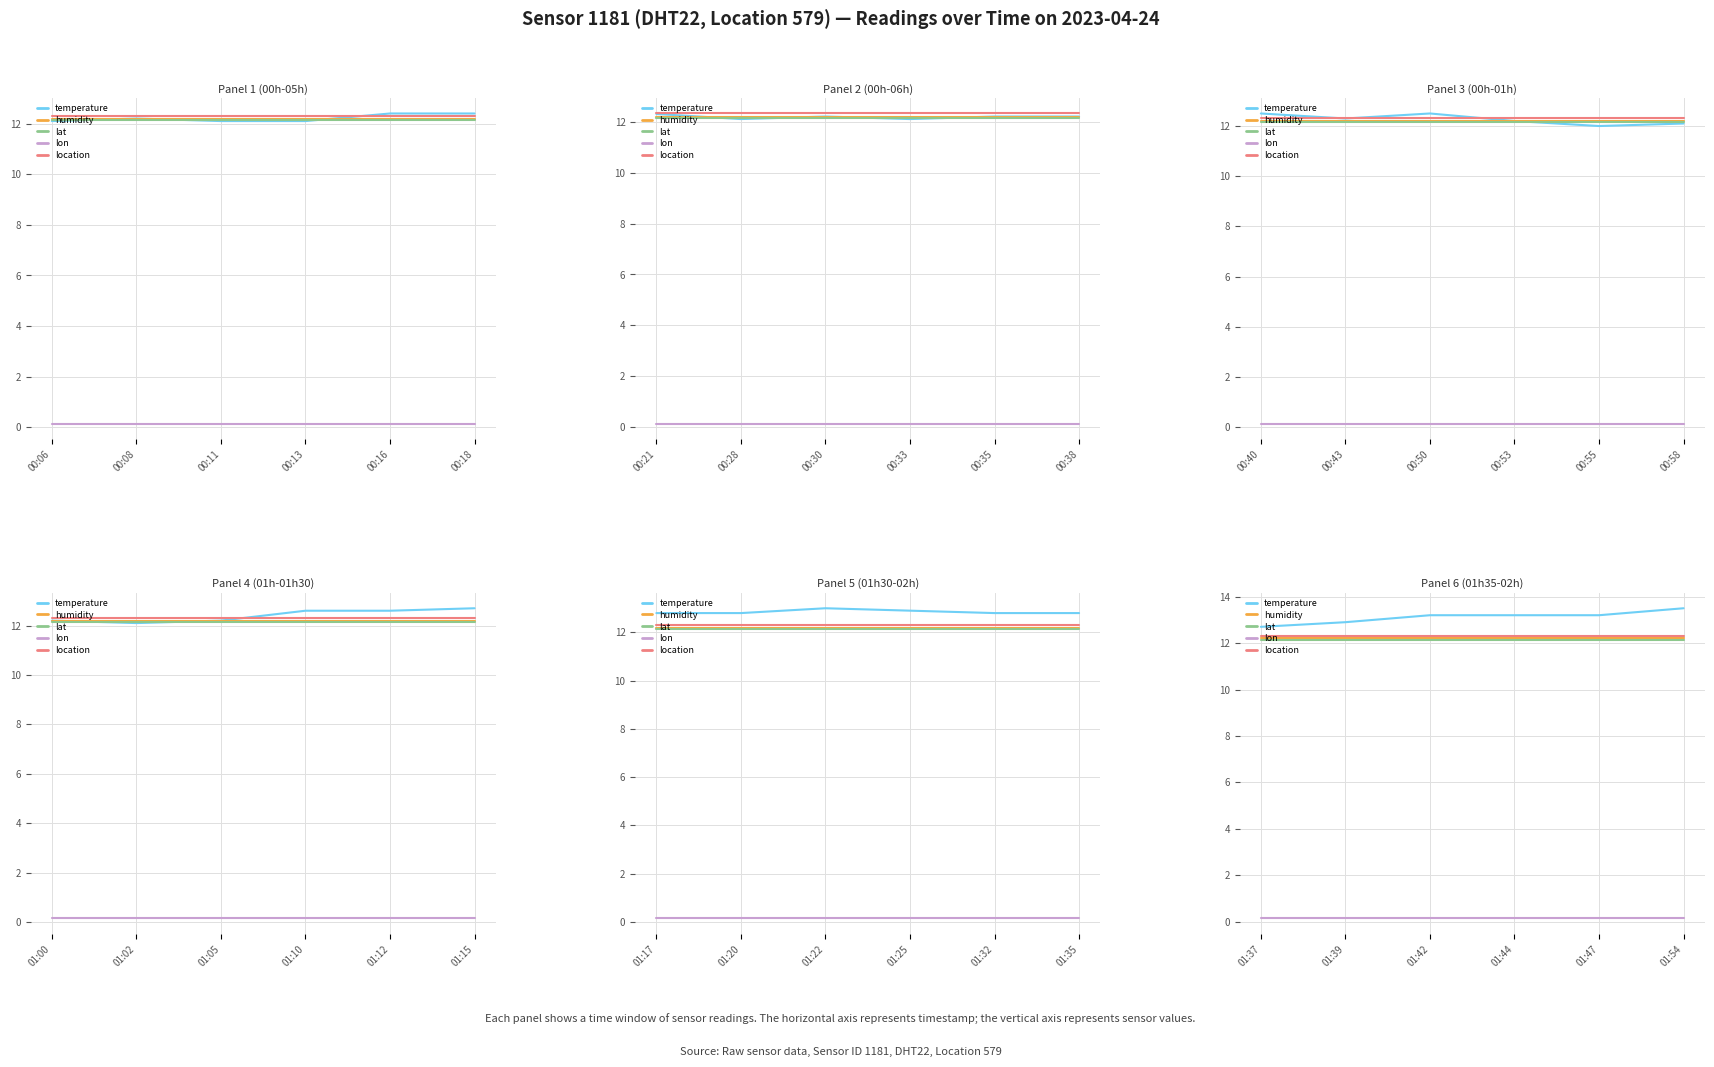

True or false: temperature and location cross at least once.

False